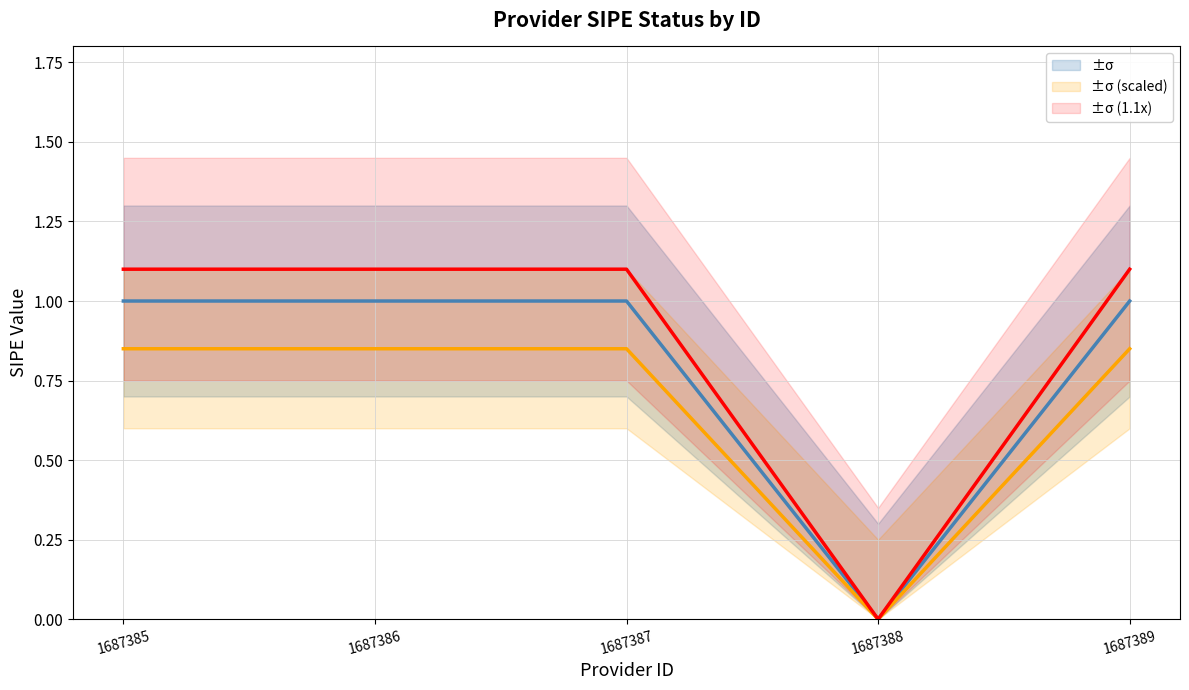

Rank the categories by value from lowest to highest.

1687388, 1687385, 1687386, 1687387, 1687389